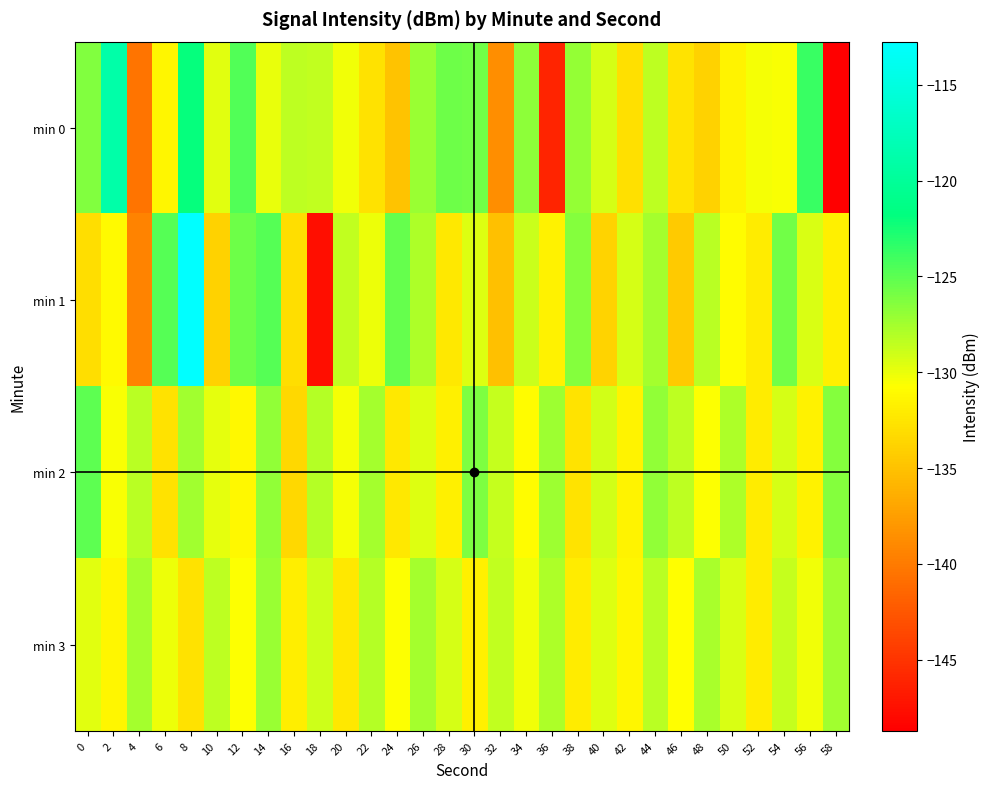

What is the total value across all series at 14?

-508.9